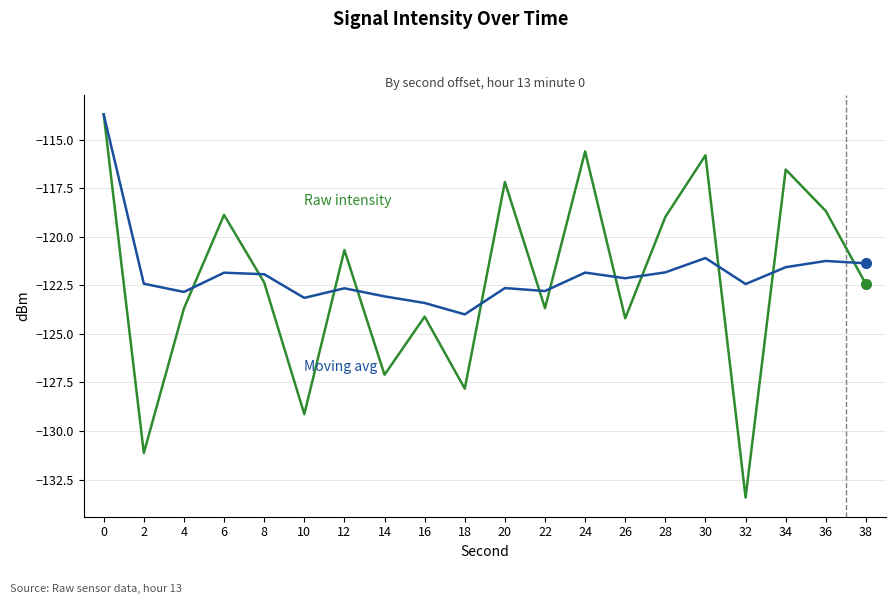

What is the spread (max minus min) of values at 18?

3.8